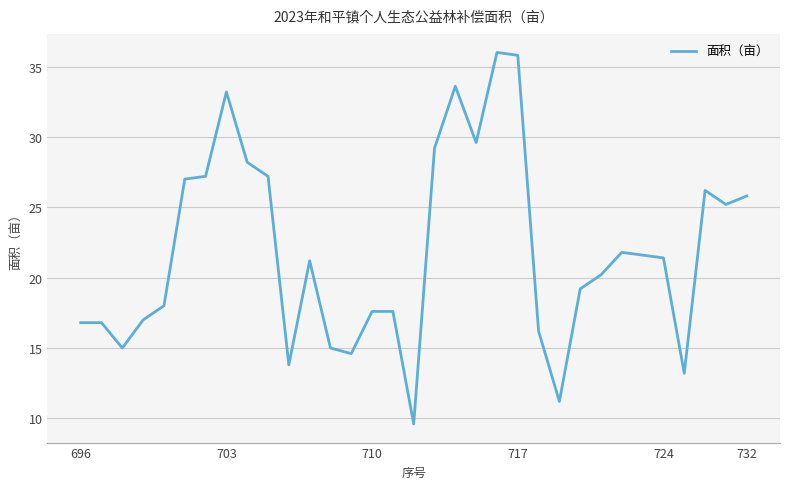

What is the minimum value shown in the chart?

9.6